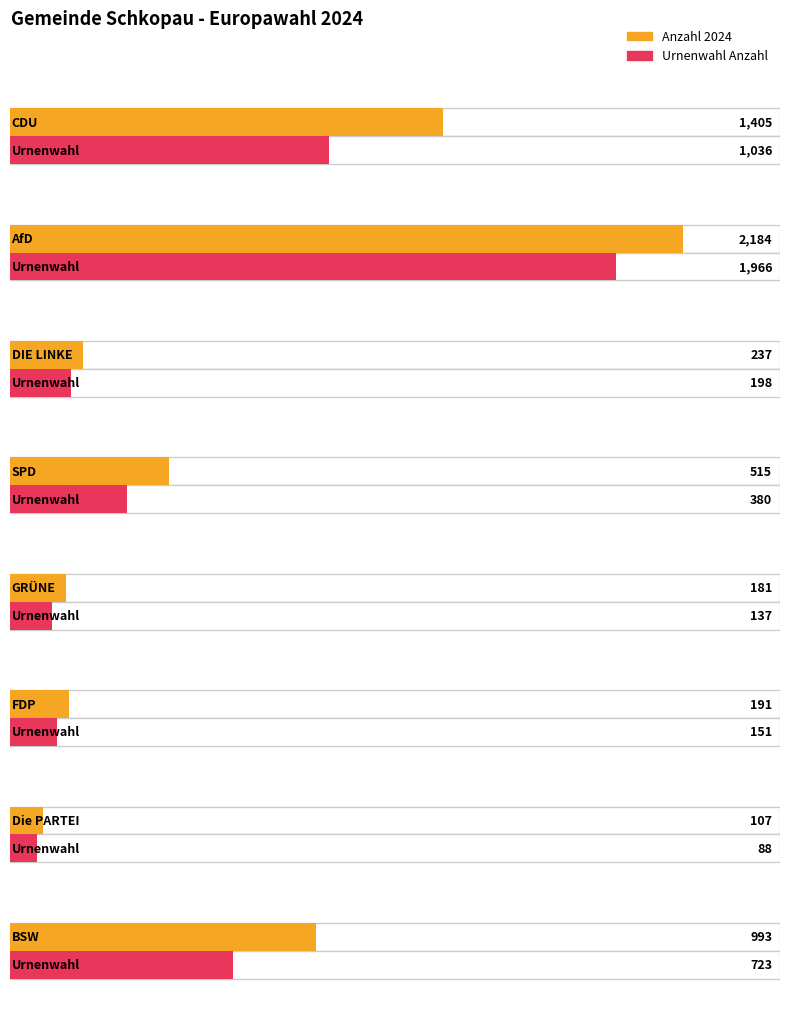

Which series has the largest range (max minus min)?

Anzahl 2024